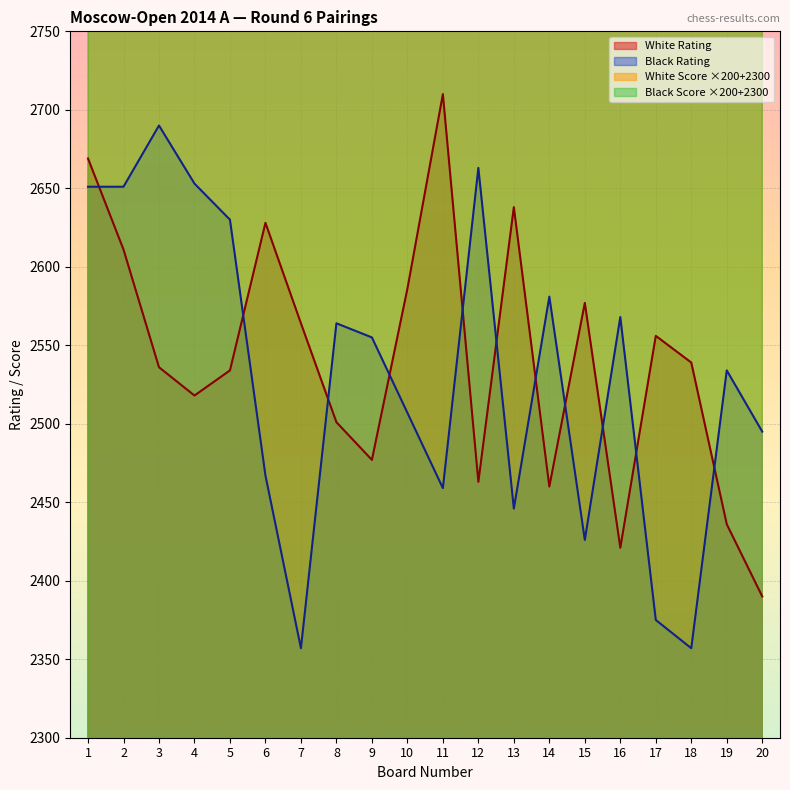

Which series has the largest total across all categories?

Black Score